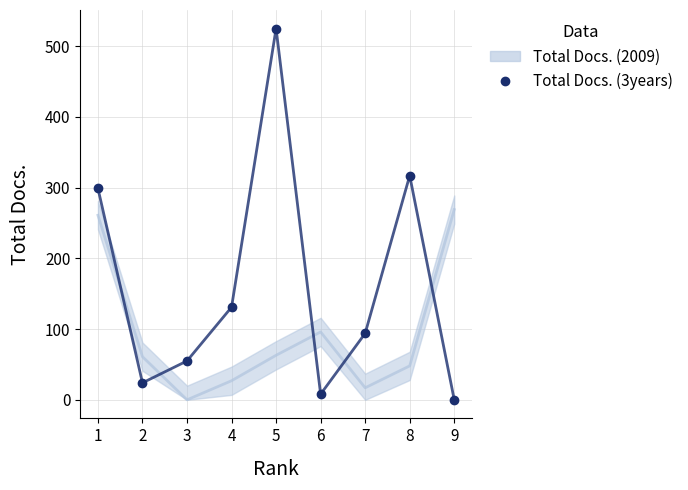

Which label corresponds to the smallest value in the chart?

9